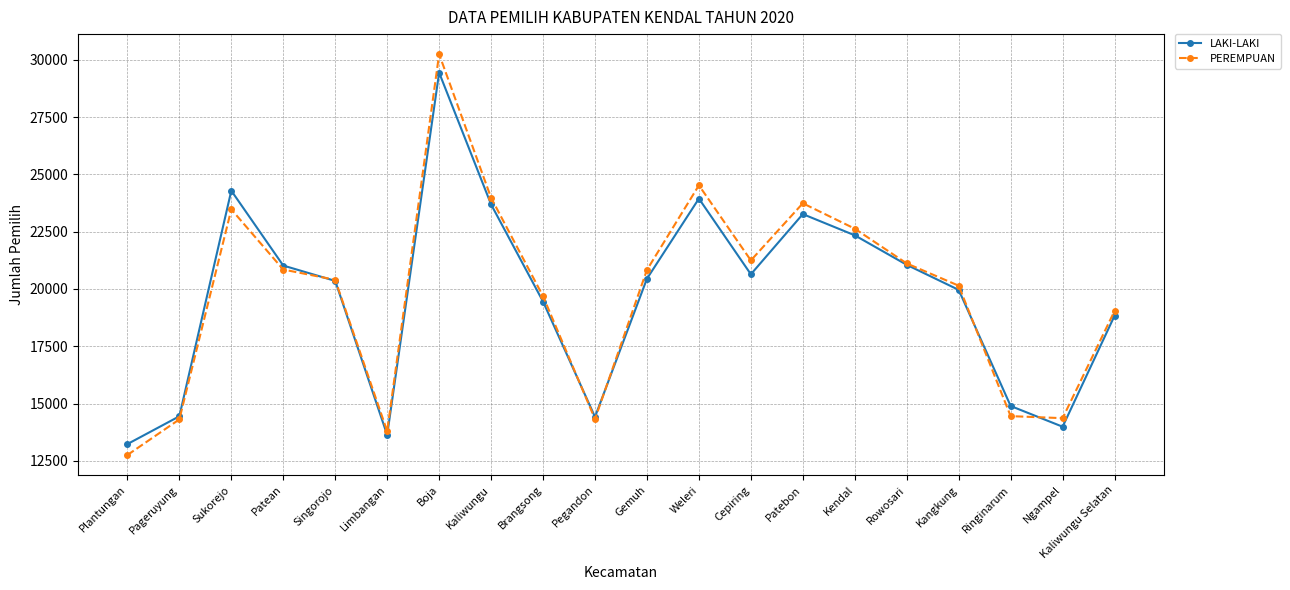

The LAKI-LAKI series shows 13629 at Limbangan. True or false?

True